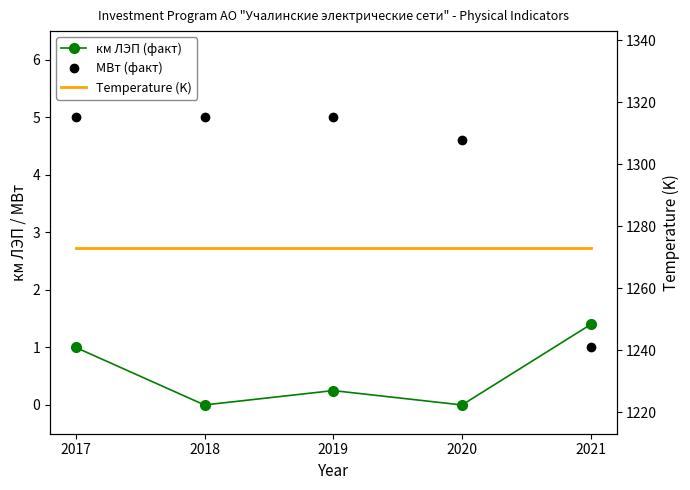

List the labels in order of Temperature (K) value, smallest first.

2017, 2018, 2019, 2020, 2021